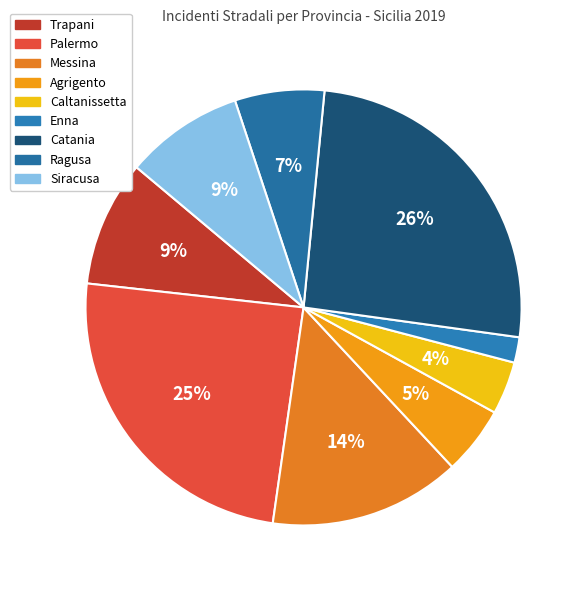

Which category has the biggest portion of the pie?

Catania